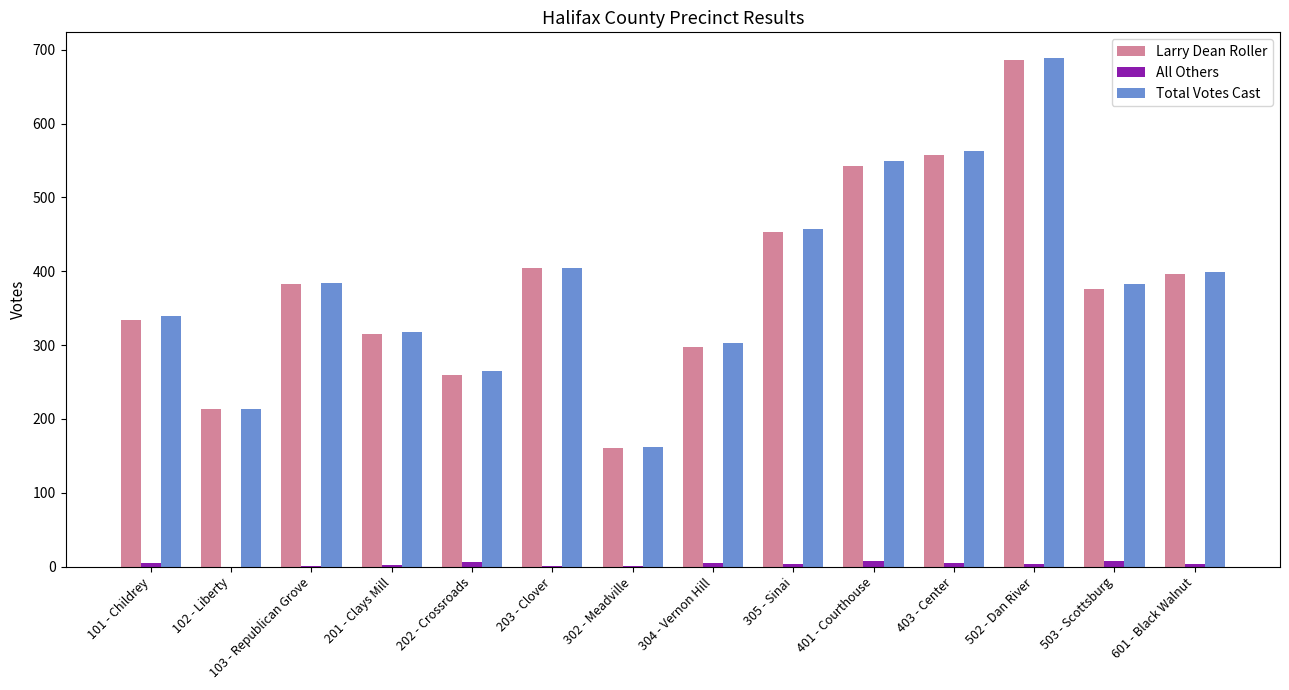

What is the greatest value displayed?

689